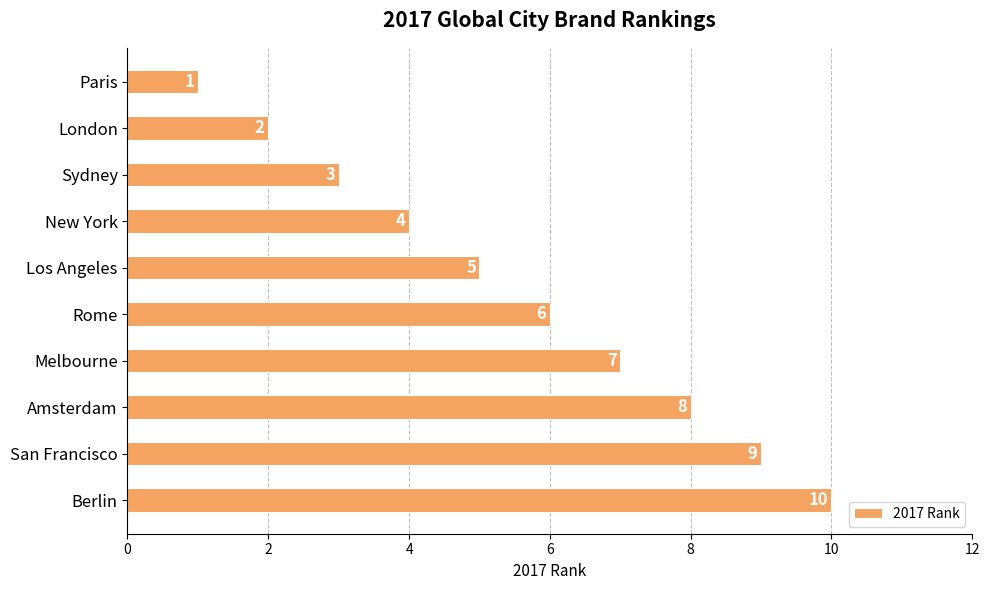

Which category has the lowest value across all series?

Paris